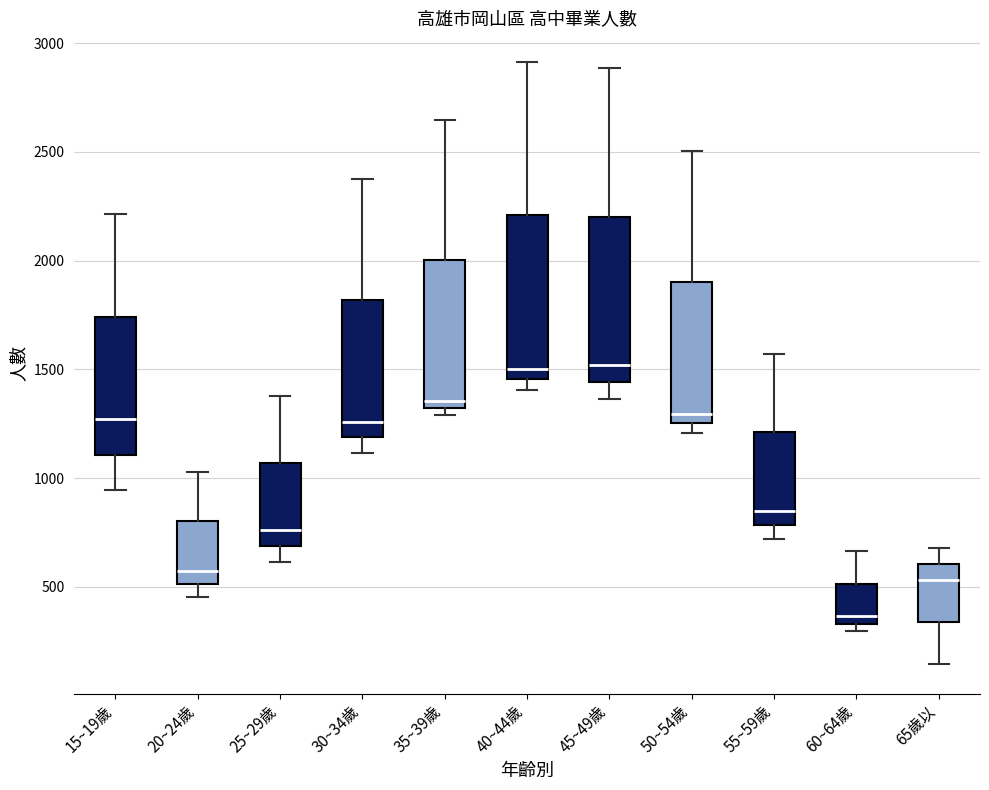

Reading left to right, read every box against the y-axis: the position of its median line, the range the box covers, and the ends of its whiskers. The values are not printed on the chart, so give them approximately, as read against the axis.

15~19歲: median 1250, box 1100 to 1750, whiskers 950 to 2200
20~24歲: median 550, box 500 to 800, whiskers 450 to 1050
25~29歲: median 750, box 700 to 1050, whiskers 600 to 1400
30~34歲: median 1250, box 1200 to 1800, whiskers 1100 to 2400
35~39歲: median 1350, box 1300 to 2000, whiskers 1300 (just below the box's lower edge) to 2650
40~44歲: median 1500, box 1450 to 2200, whiskers 1400 to 2900
45~49歲: median 1500, box 1450 to 2200, whiskers 1350 to 2900
50~54歲: median 1300, box 1250 to 1900, whiskers 1200 to 2500
55~59歲: median 850, box 800 to 1200, whiskers 700 to 1550
60~64歲: median 350 (just above the box's lower edge), box 350 to 500, whiskers 300 to 650
65歲以: median 550, box 350 to 600, whiskers 150 to 700